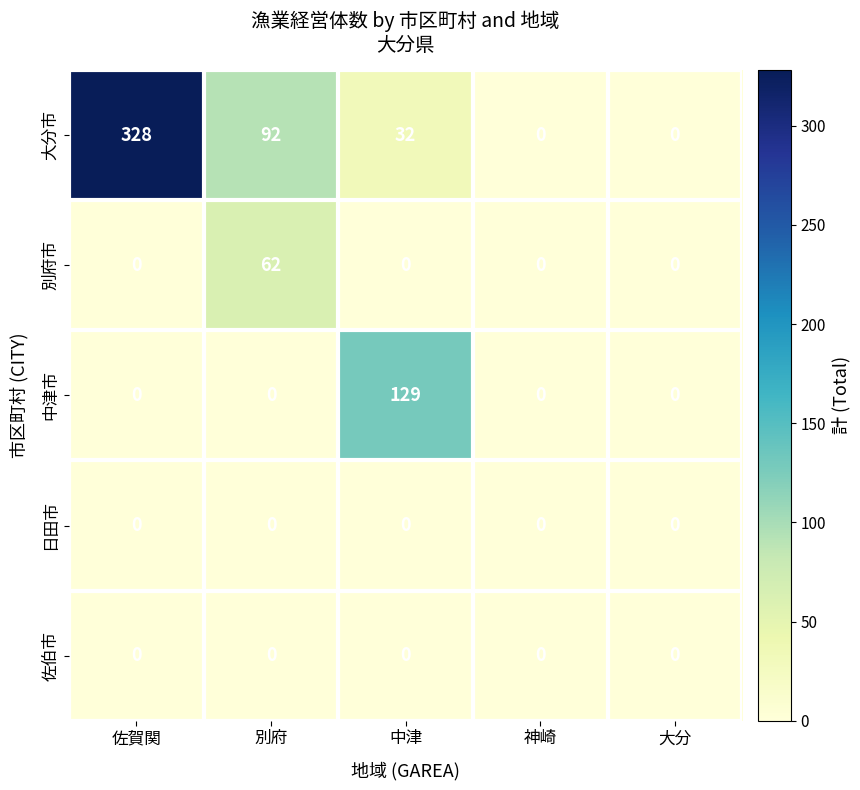

What is the total value across all series at 中津?

161